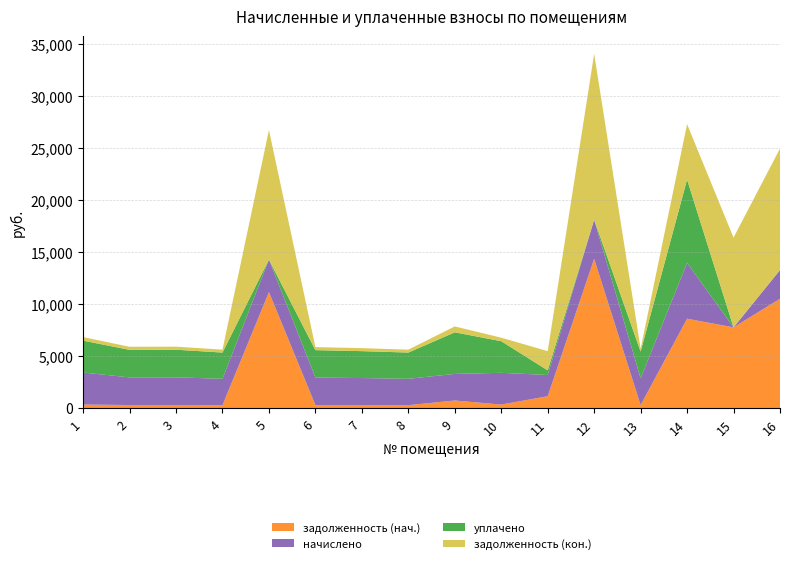

Reading left to right, extract all data points from this chart.

задолженность (нач.): 1=342.0	2=295.2	3=295.9	4=281.5	5=11147.9	6=293.8	7=288.7	8=281.5	9=731.9	10=339.1	11=1141.5	12=14344.6	13=286.6	14=8590.0	15=7760.4	16=10508.0
начислено: 1=3078.0	2=2656.8	3=2663.3	4=2533.7	5=3123.4	6=2643.8	7=2598.5	8=2533.7	9=2553.1	10=3052.1	11=2041.2	12=3764.9	13=2579.0	14=5369.3	15=-551.4	16=2760.5
уплачено: 1=3063.8	2=2644.5	3=2650.9	4=2521.9	5=0.0	6=2631.6	7=2586.4	8=2521.9	9=3998.4	10=3037.9	11=444.1	12=0.0	13=2566.1	14=8000.0	15=0.0	16=0.0
задолженность (кон.): 1=342.0	2=295.2	3=295.9	4=281.5	5=12454.0	6=293.8	7=288.7	8=281.5	9=567.2	10=339.1	11=1847.6	12=15939.8	13=287.6	14=5329.9	15=8625.3	16=11677.7